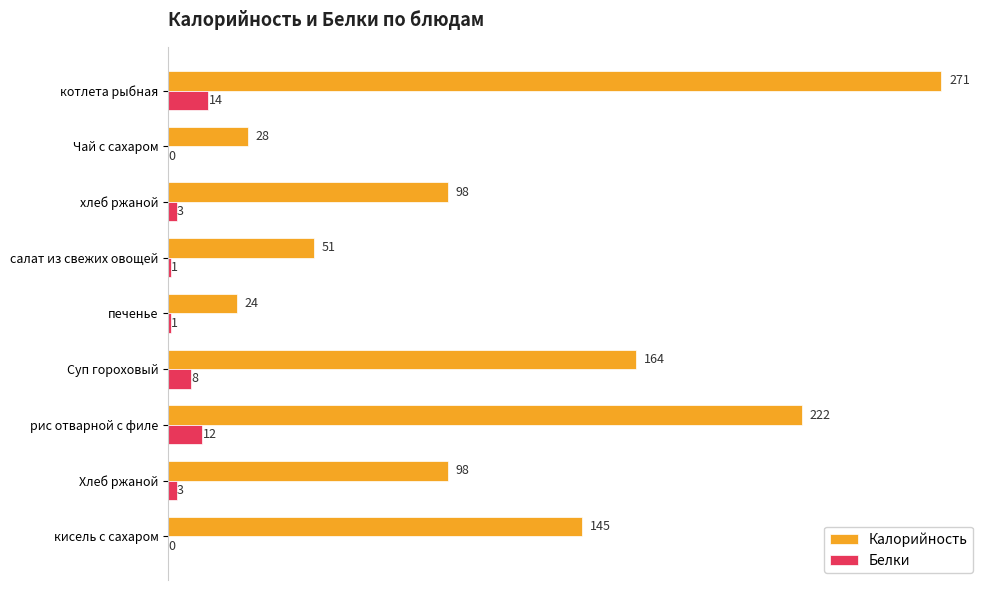

At which label is Белки closest to 7?

Суп гороховый